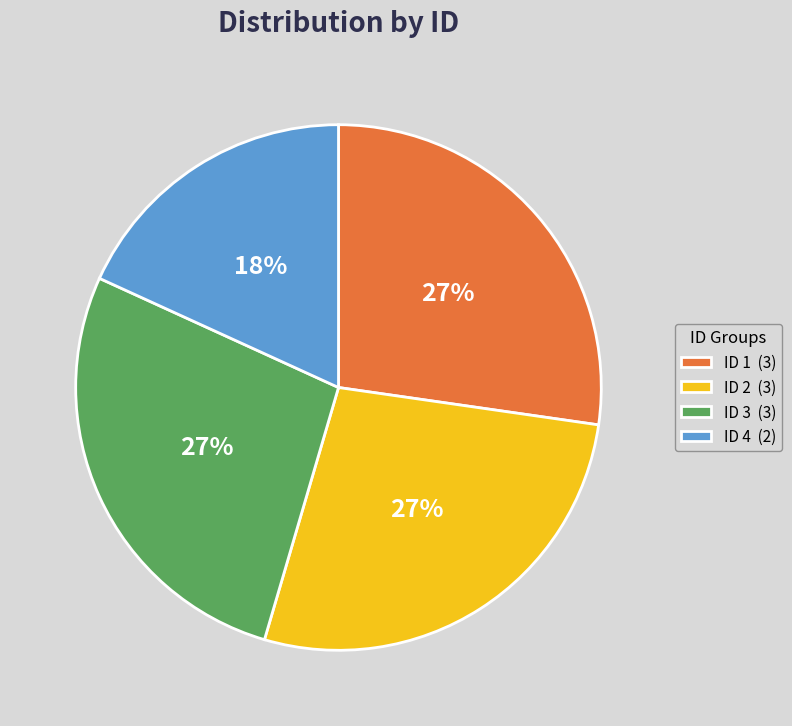

Is there a majority slice in this chart?

No